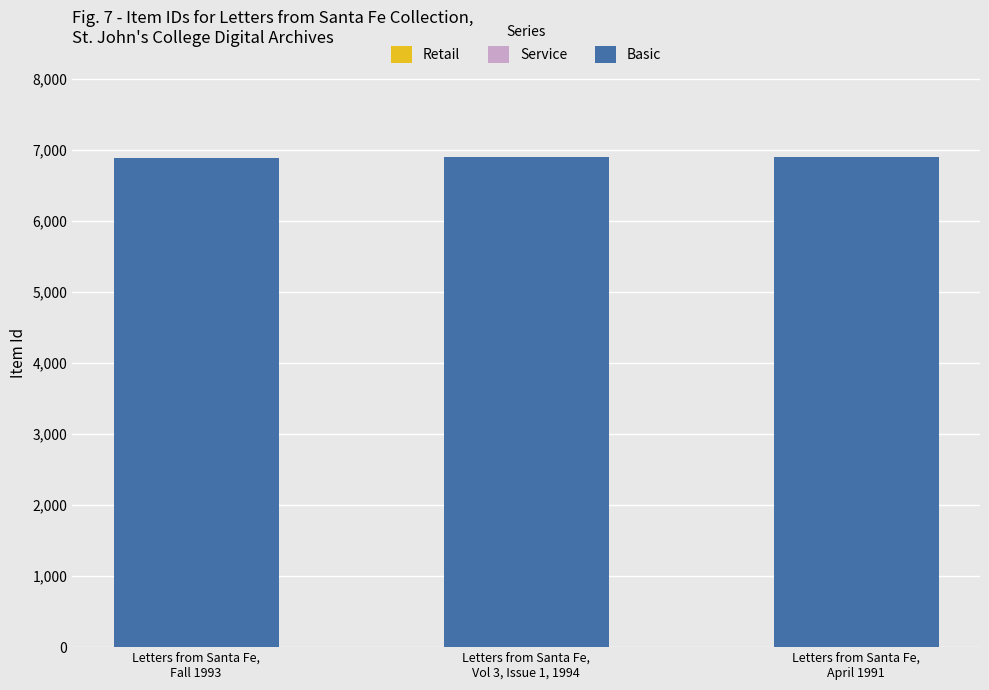

What is the smallest value displayed?

6885